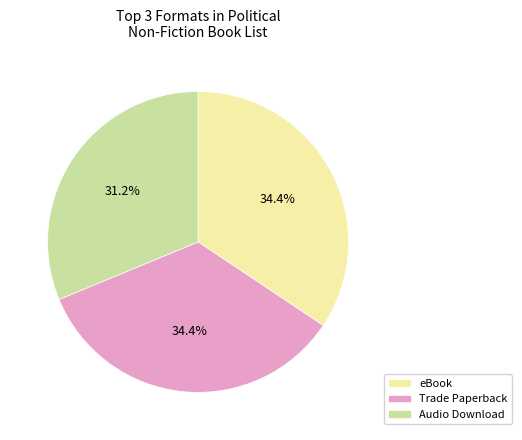

Is eBook the majority of the pie?

No